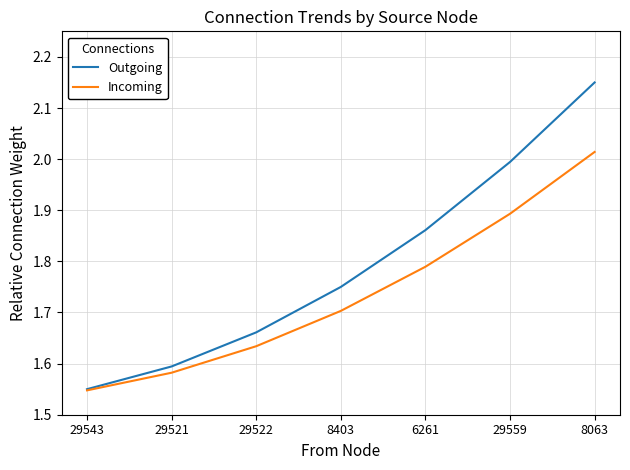

Count the number of categories in the chart.

7